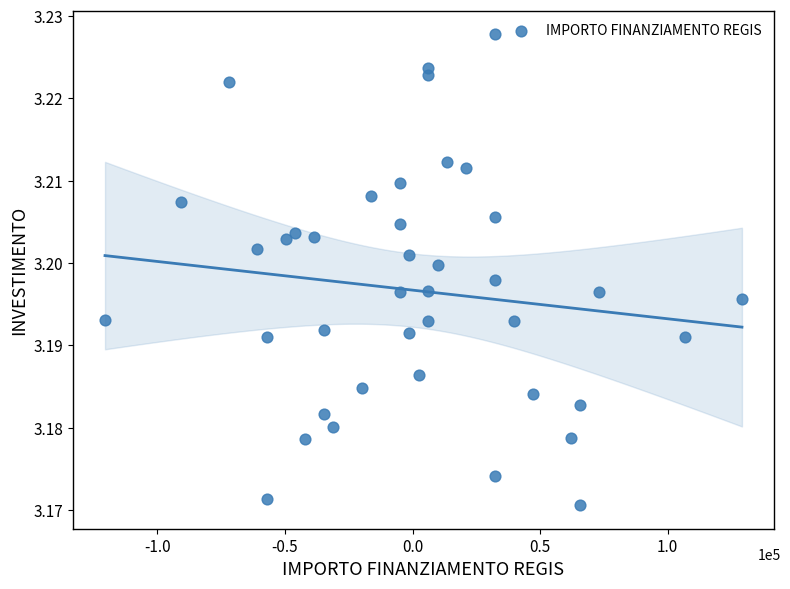

What is the range of X values (max minus min)?

249629.6